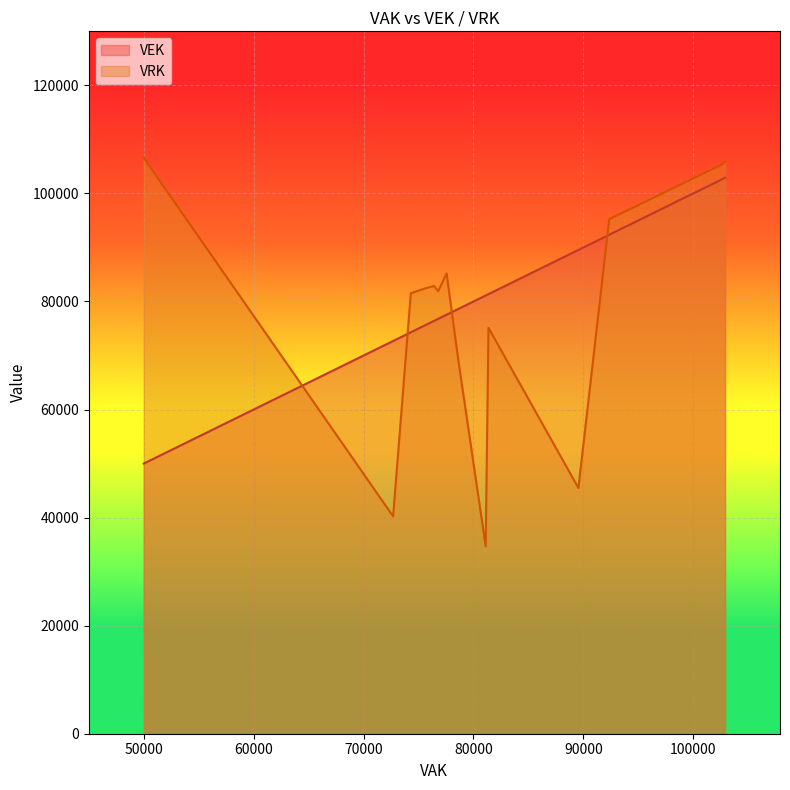

What is the maximum value for VRK?

106584